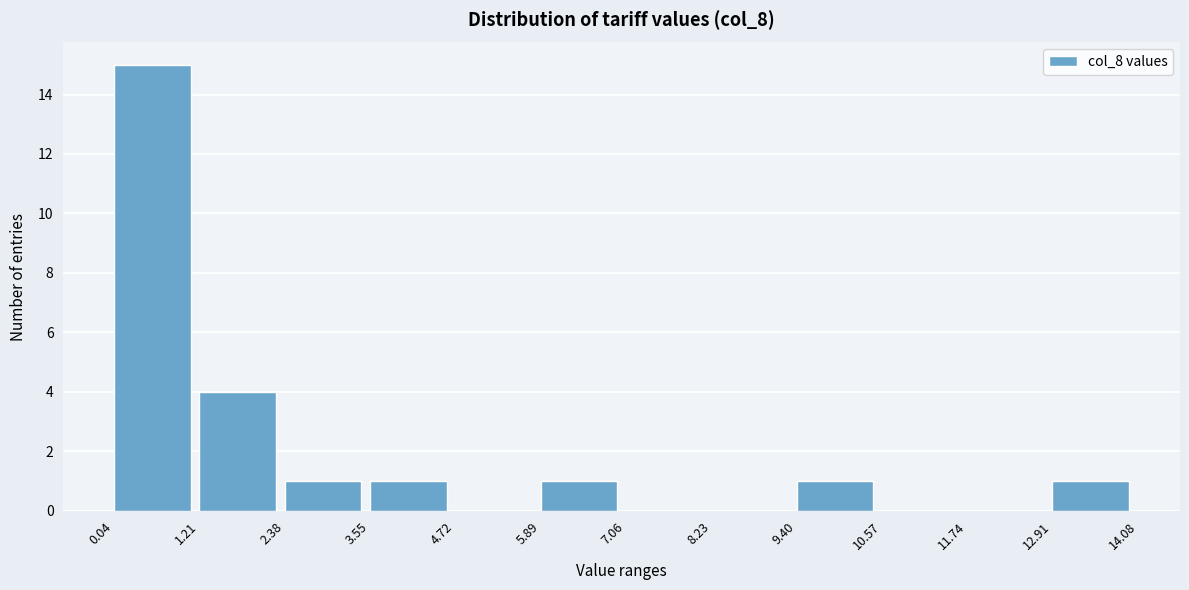

Reading left to right, transcribe this chart: for each bar, give the range it covers on the x-axis and its height. The values are not printed on the chart, so give them approximately, as read against the axis.

0.04 to 1.21: 15
1.21 to 2.38: 4
2.38 to 3.55: 1
3.55 to 4.72: 1
4.72 to 5.89: 0
5.89 to 7.06: 1
7.06 to 8.23: 0
8.23 to 9.40: 0
9.40 to 10.57: 1
10.57 to 11.74: 0
11.74 to 12.91: 0
12.91 to 14.08: 1